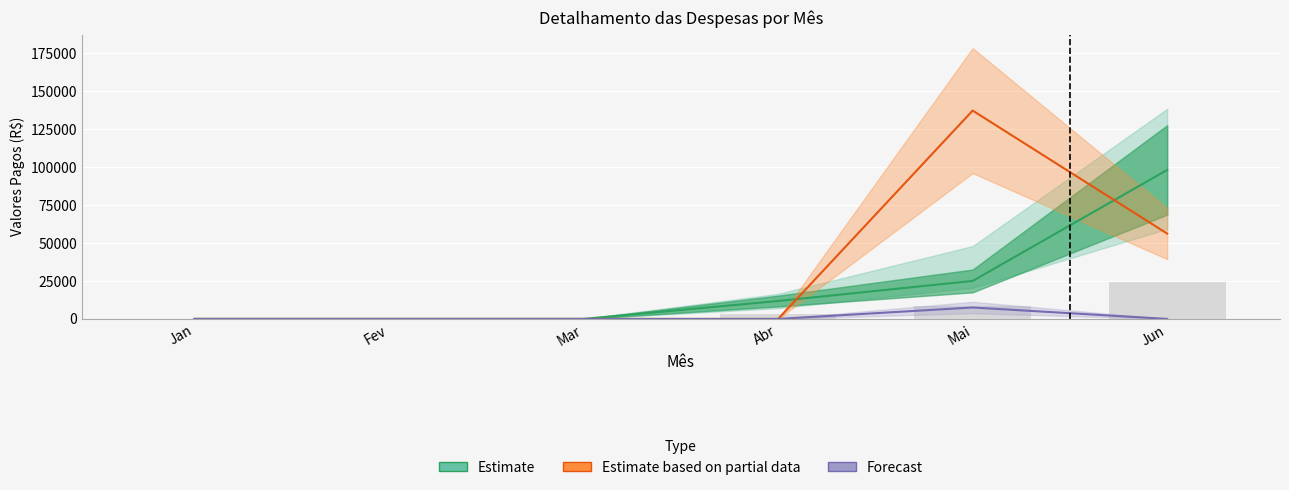

Reading left to right, extract all data points from this chart.

Estimate: Jan=0.0	Fev=18.1	Mar=12.1	Abr=11796.6	Mai=25006.0	Jun=98068.2
Estimate based on partial data: Jan=0.0	Fev=0.0	Mar=0.0	Abr=0.0	Mai=137105.6	Jun=56164.0
Forecast: Jan=0.0	Fev=0.0	Mar=0.0	Abr=0.0	Mai=7530.0	Jun=0.0